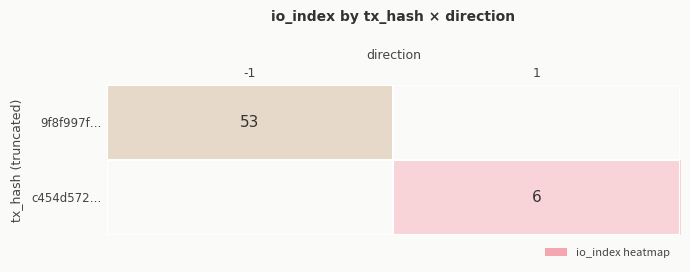

Is the value of 9f8f997f… at -1 greater than the value of c454d572… at 1?

Yes